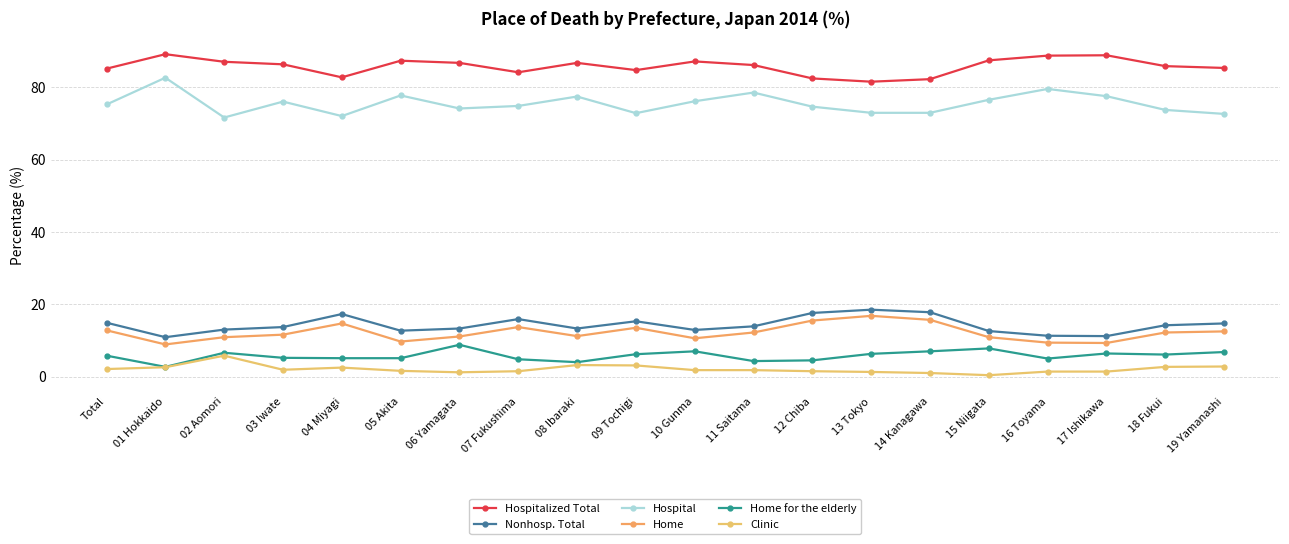

Does the chart have visible grid lines?

Yes